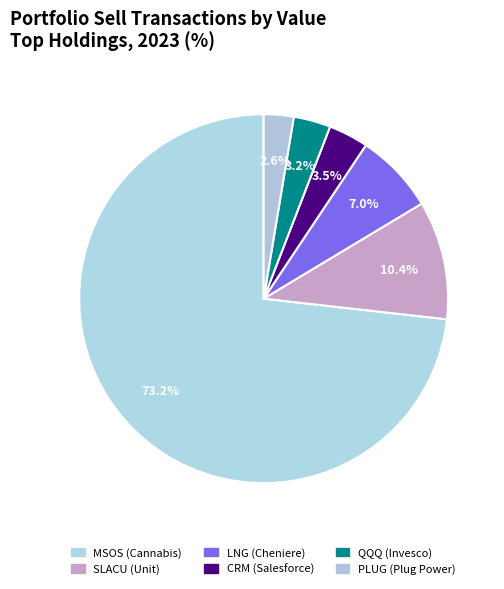

To the nearest percent, what is the average slice percentage?

17%